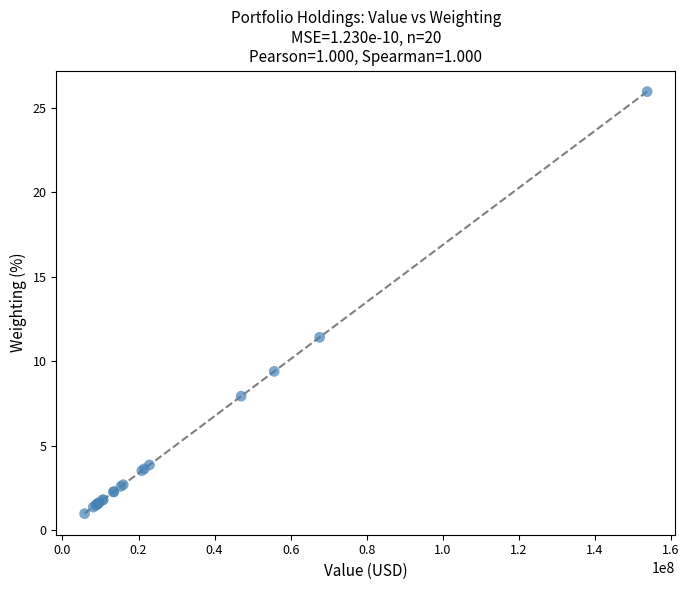

What Y value in the scatter plot is closest to 13?

11.4